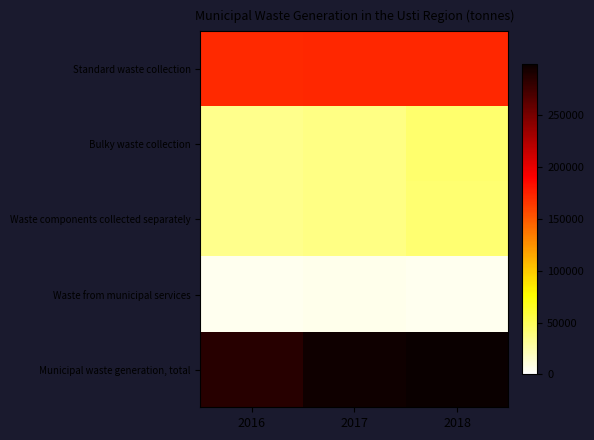

Which label corresponds to the largest value in the chart?

2018